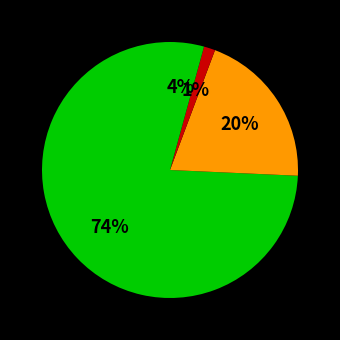

Which category has the smallest portion of the pie?

Vibrio sp.